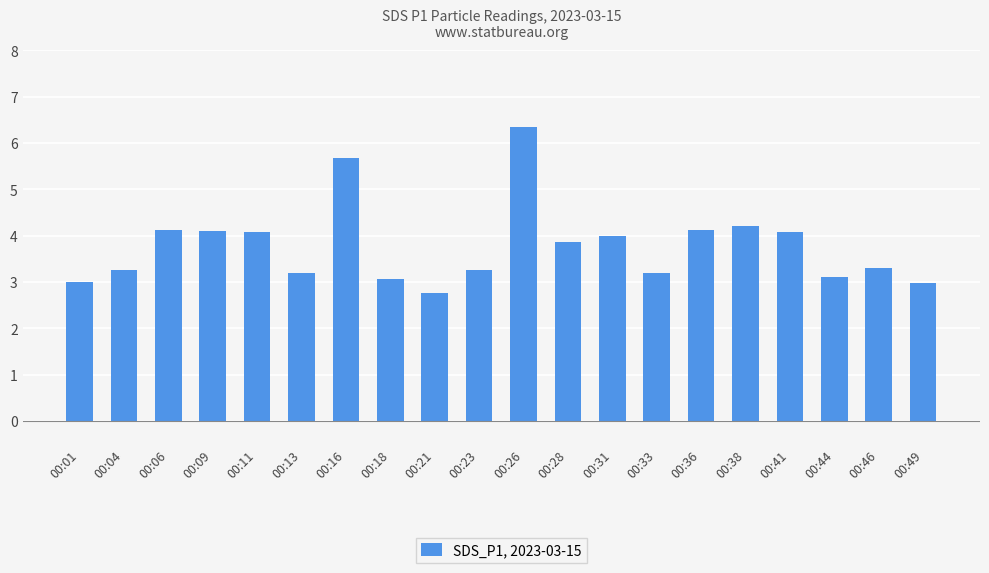

Count the number of categories in the chart.

20